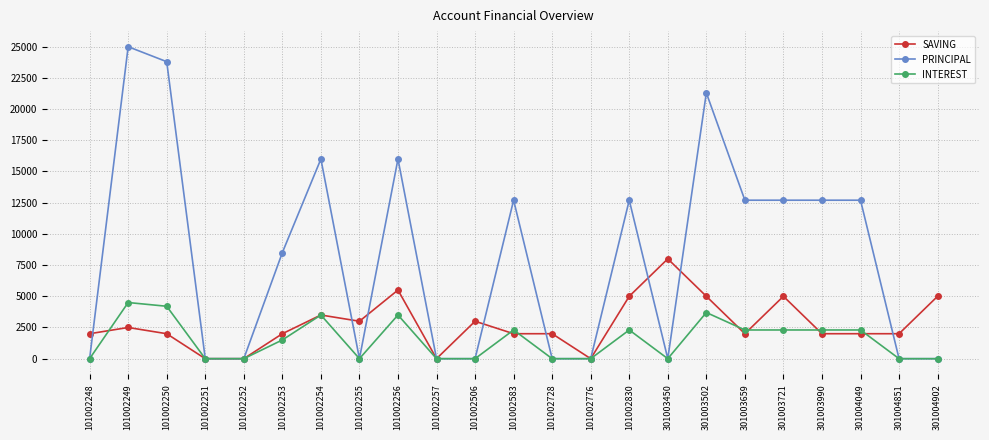

The SAVING series shows 3040 at 301004049. True or false?

False